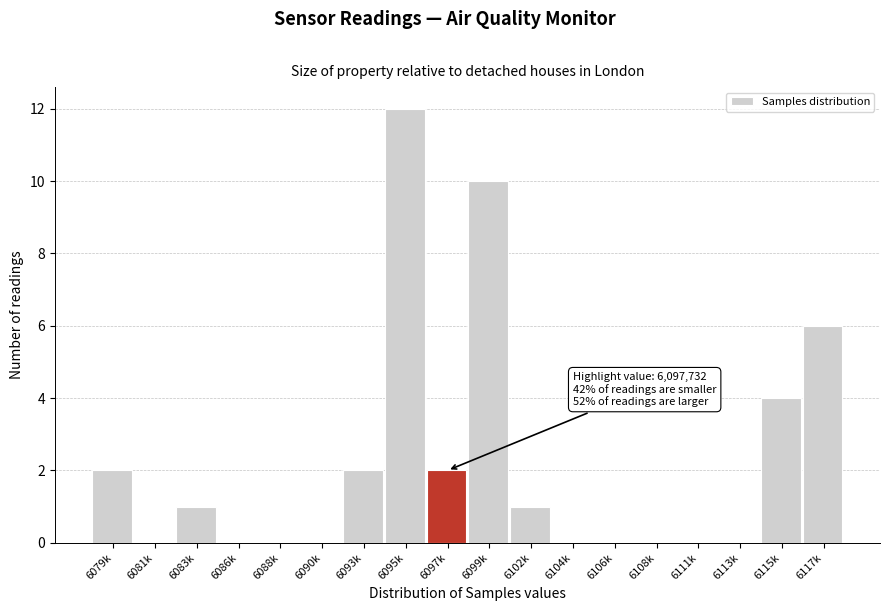

Reading left to right, what are all the values shown in this chart?

6079k=2	6081k=0	6083k=1	6086k=0	6088k=0	6090k=0	6093k=2	6095k=12	6097k=2	6099k=10	6102k=1	6104k=0	6106k=0	6108k=0	6111k=0	6113k=0	6115k=4	6117k=6